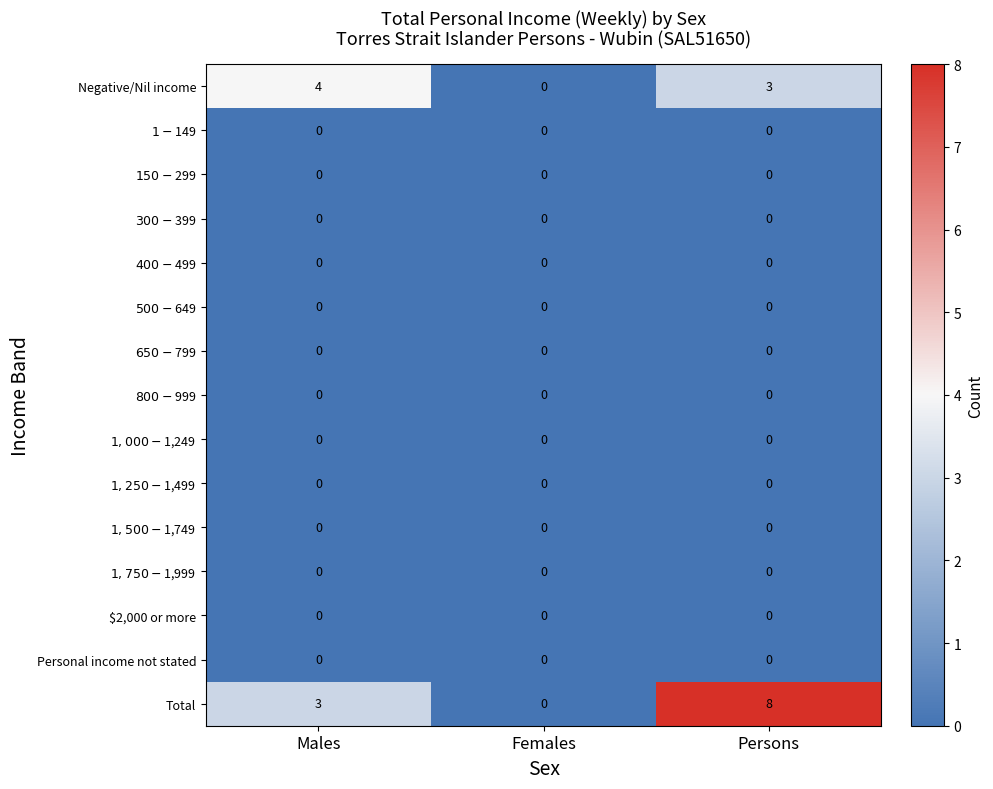

Which series has the widest spread of values?

Total